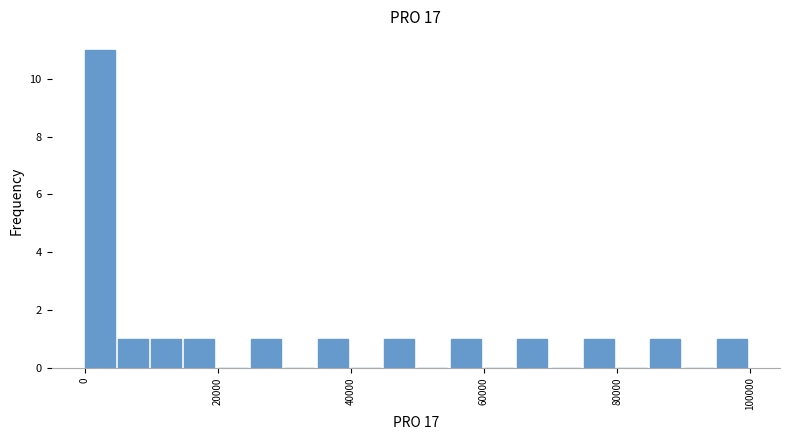

Around what value on the x-axis is the tallest bar? Give the approximate position of its centre, as read against the axis.

2000